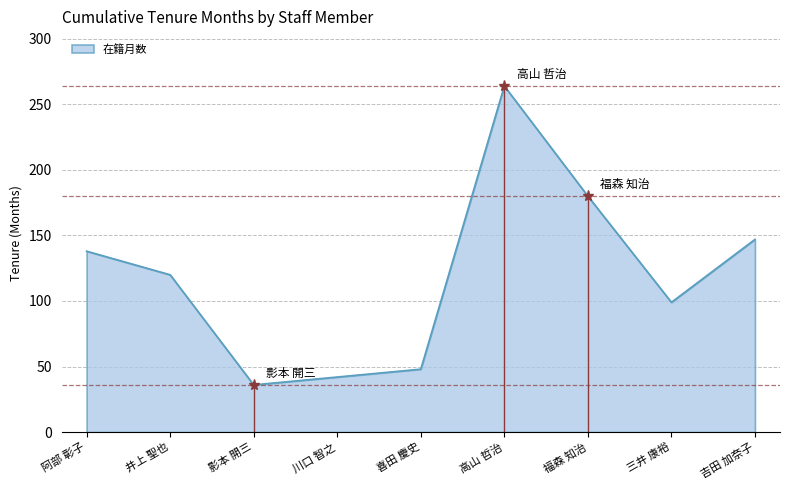

What is the change in value from 三井 康裕 to 吉田 加奈子?

+48